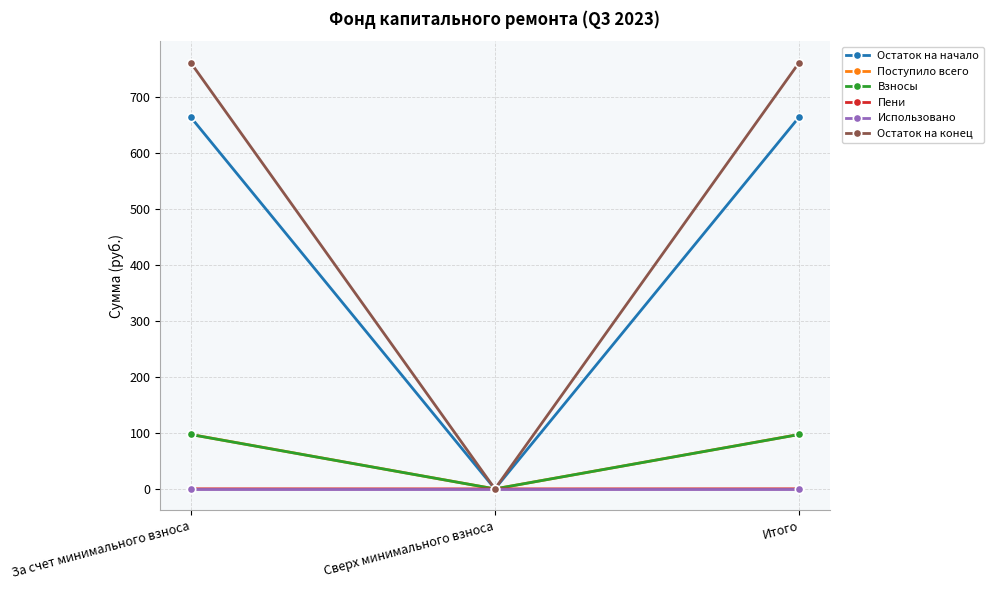

Which series has the largest range (max minus min)?

Остаток на конец